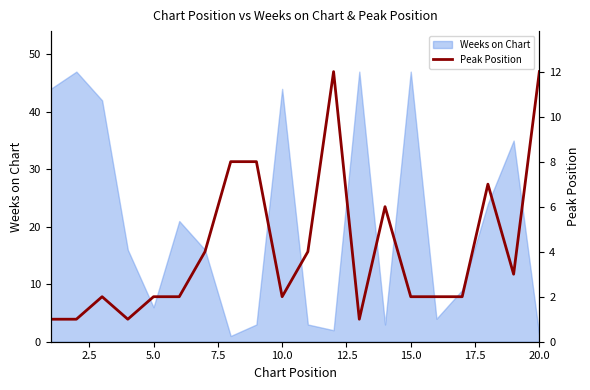

The value of Weeks on Chart at 5.0 is 10. True or false?

False